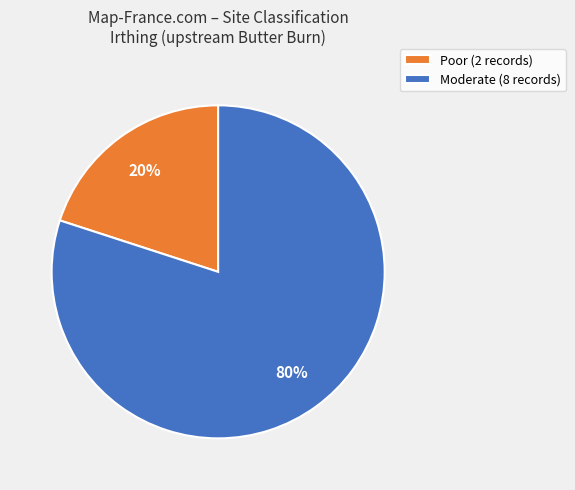

Which slice is the largest?

Moderate (8 records)